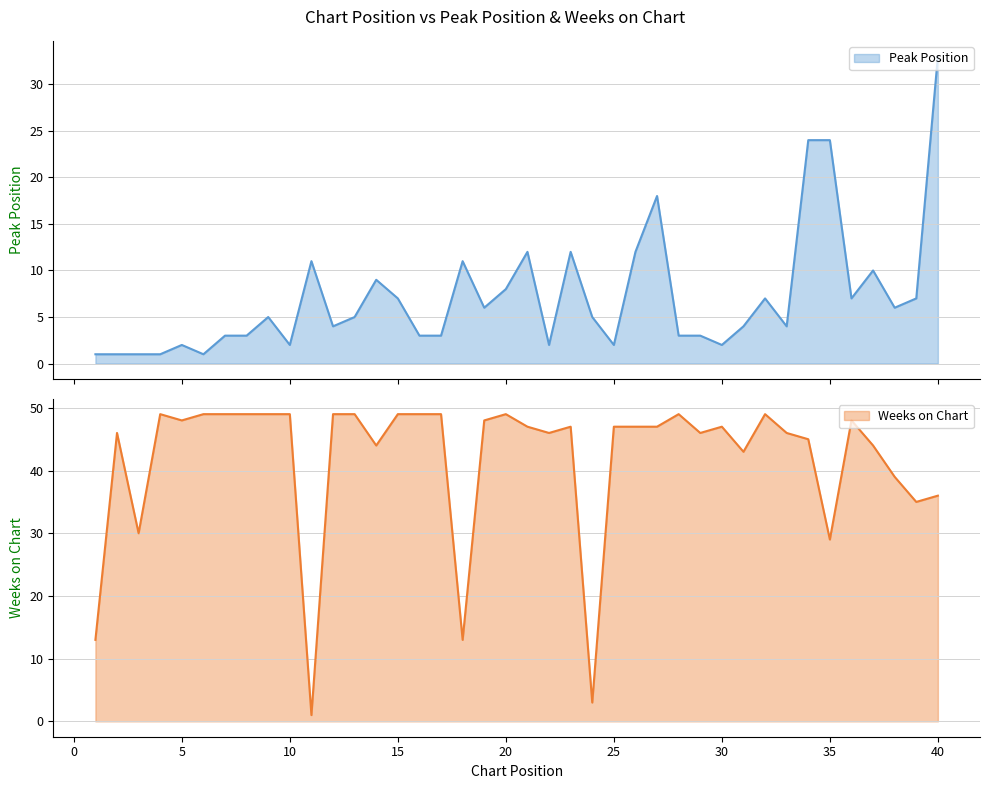

List the labels in order of Weeks on Chart value, largest first.

4, 6, 7, 8, 9, 10, 12, 13, 15, 16, 17, 20, 28, 32, 5, 19, 36, 21, 23, 25, 26, 27, 30, 2, 22, 29, 33, 34, 14, 37, 31, 38, 40, 39, 3, 35, 1, 18, 24, 11